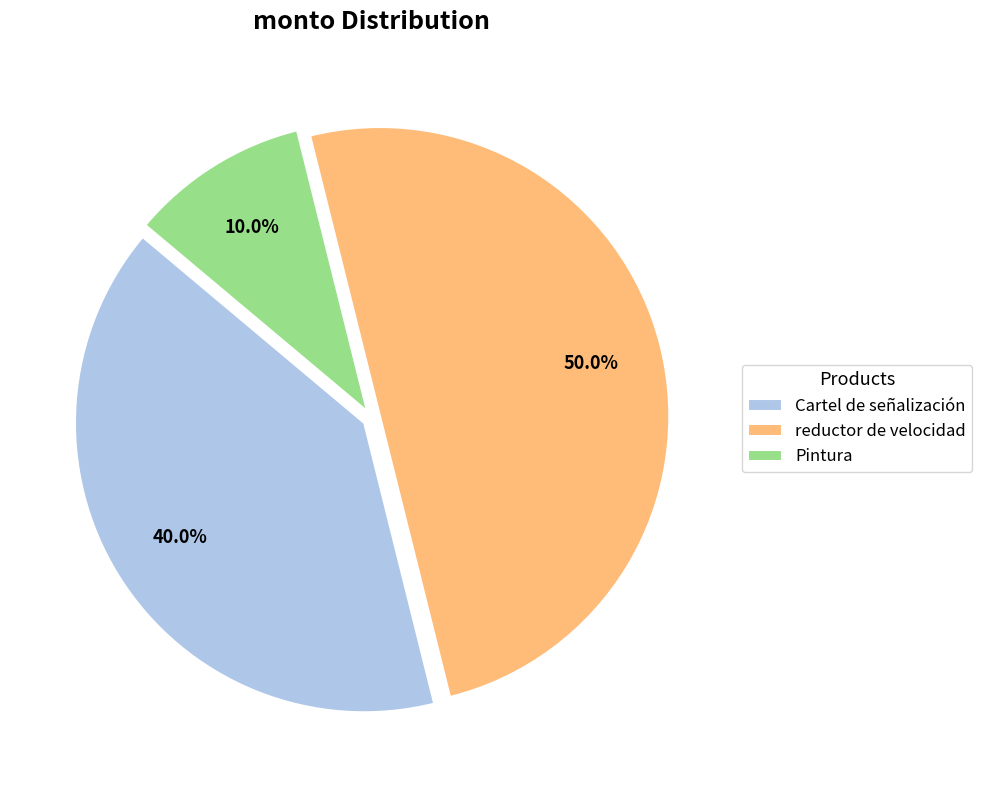

Approximately how many times larger is the value at reductor de velocidad compared to Pintura?

5.0